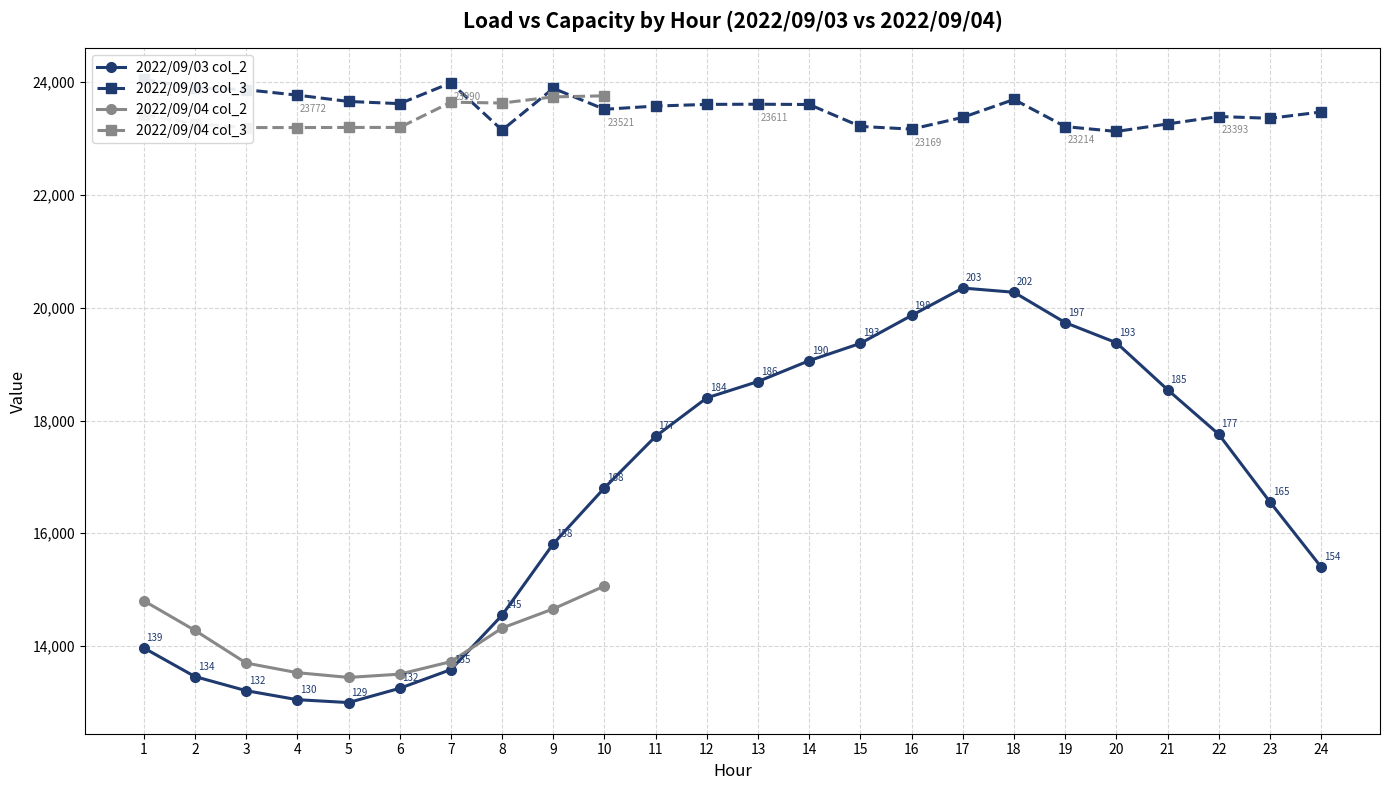

Which category has the highest value in the 2022/09/03 col_2 series?

17